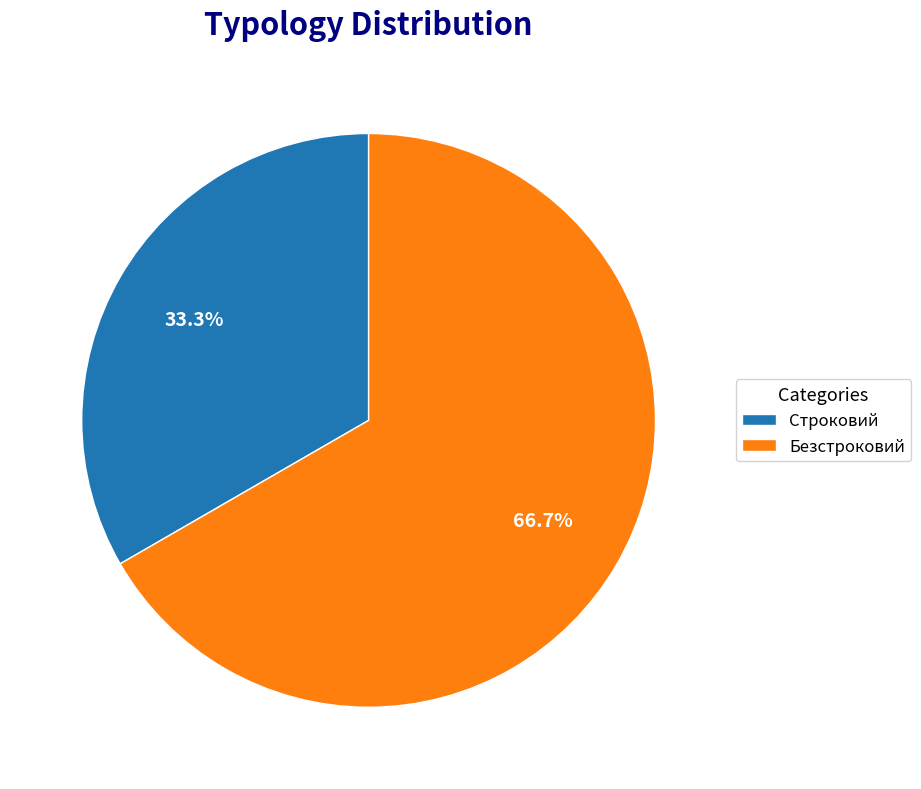

To the nearest percent, what portion does Строковий represent?

33%